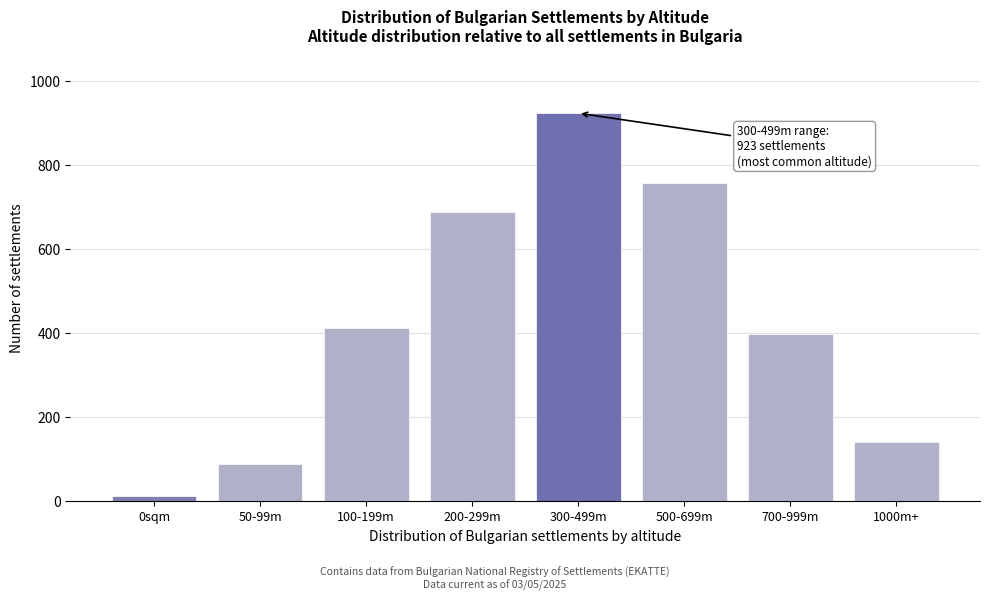

Reading left to right, what are all the values shown in this chart?

12	89	412	687	923	756	398	142